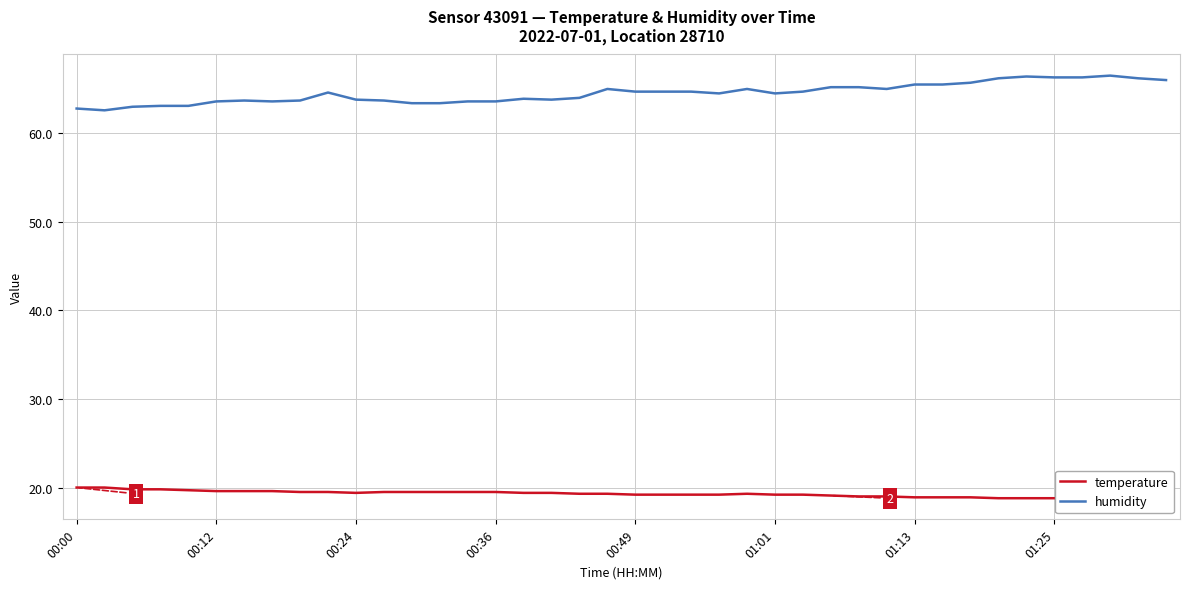

True or false: humidity has a value of 63.5 at 00:12.

True